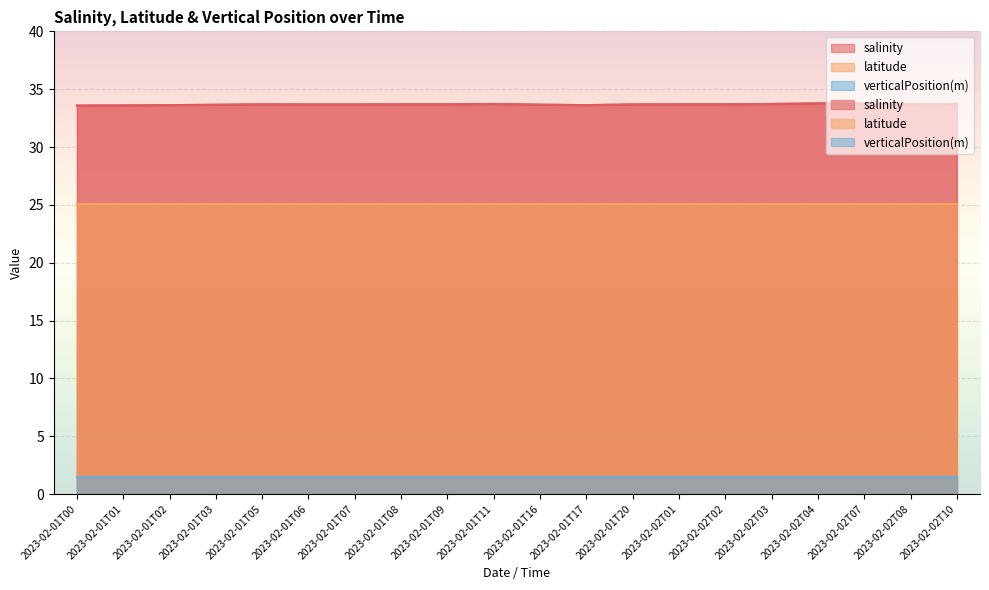

At 2023-02-01T07, list the series in order from smallest to largest.

verticalPosition(m), latitude, salinity